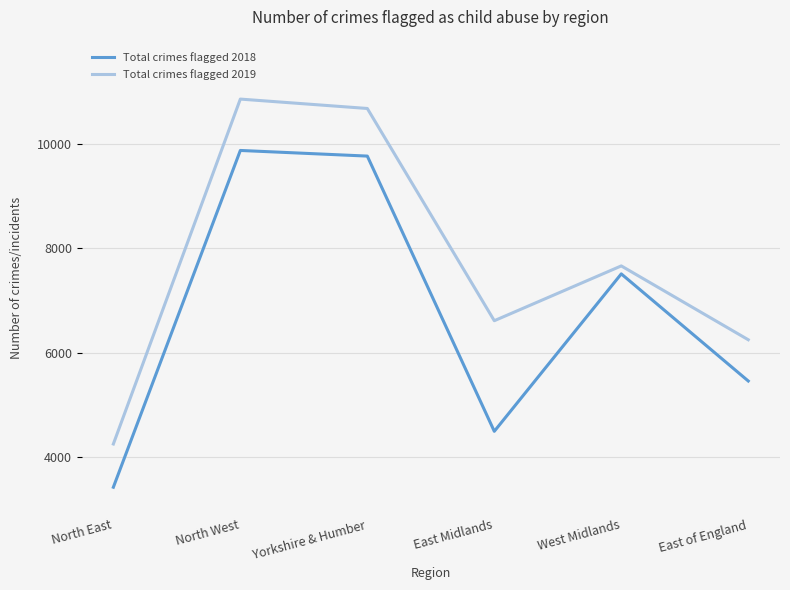

Which series changed the most between North East and North West?

Total crimes flagged 2019